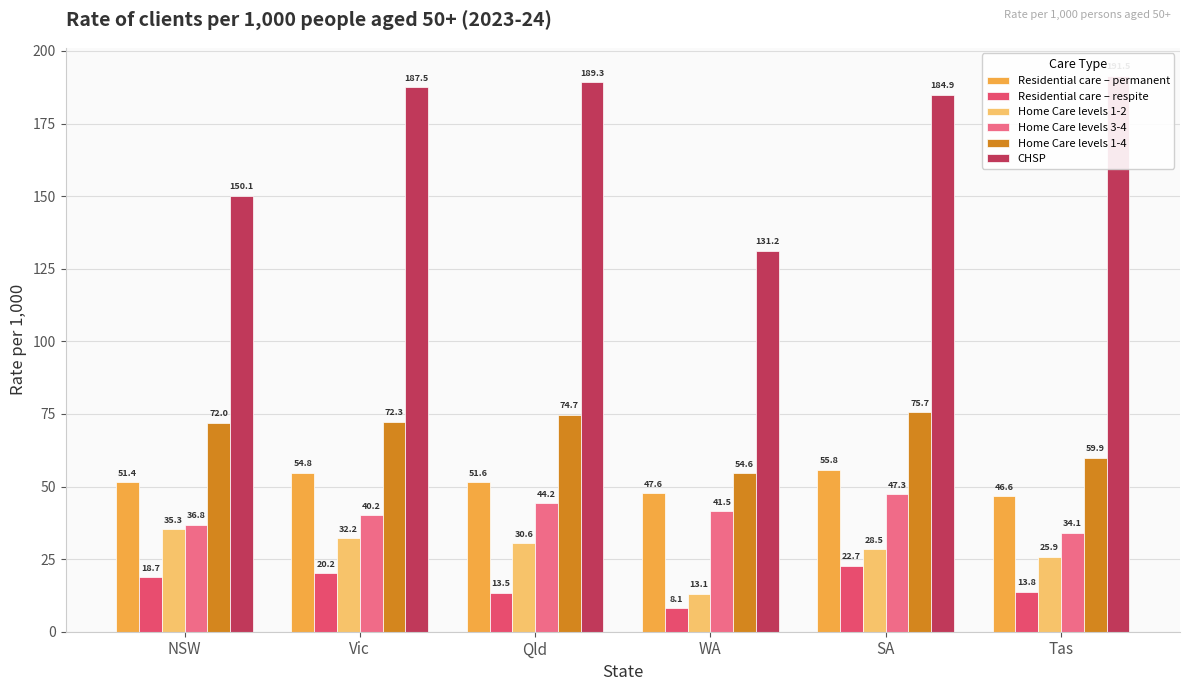

What is the difference between the highest and lowest values at Tas?

177.7